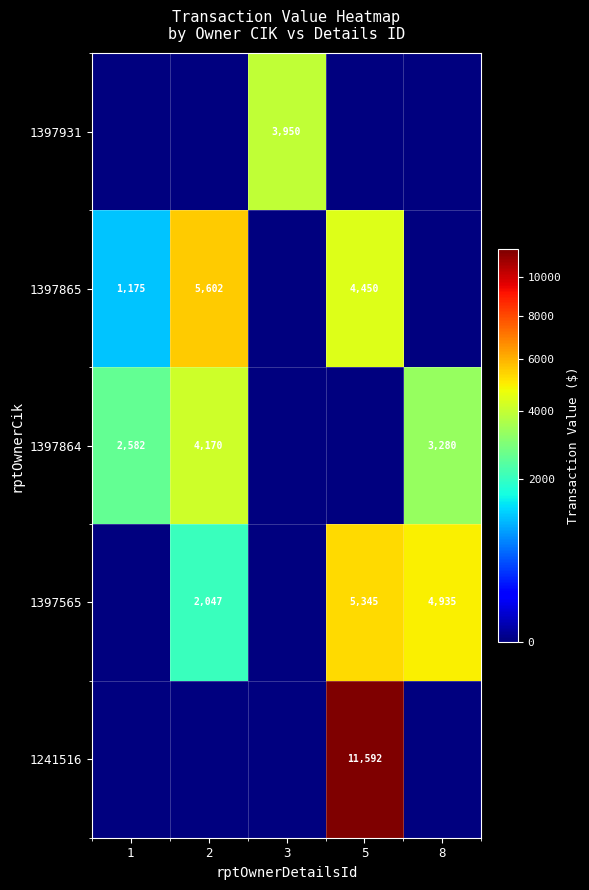

Which series has the largest range (max minus min)?

1241516